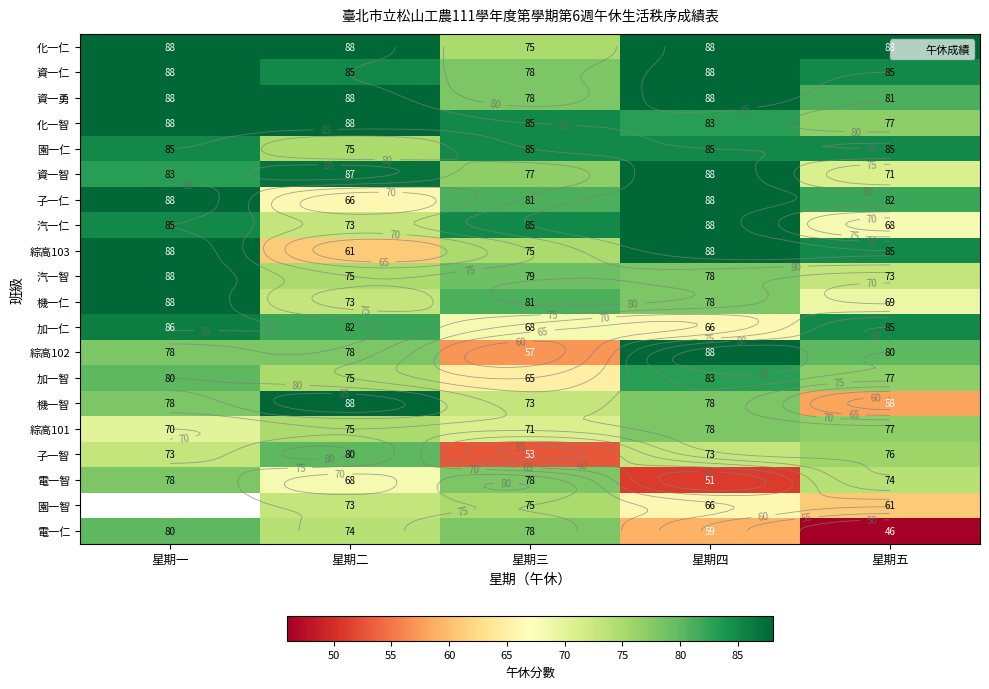

At how many categories does at least one series exceed 67?

5